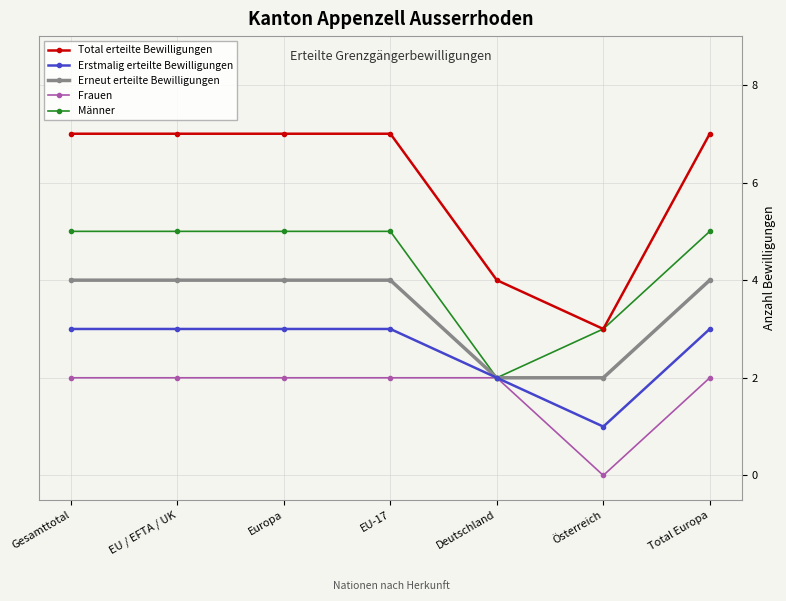

What is the approximate value of Männer at Gesamttotal?

5